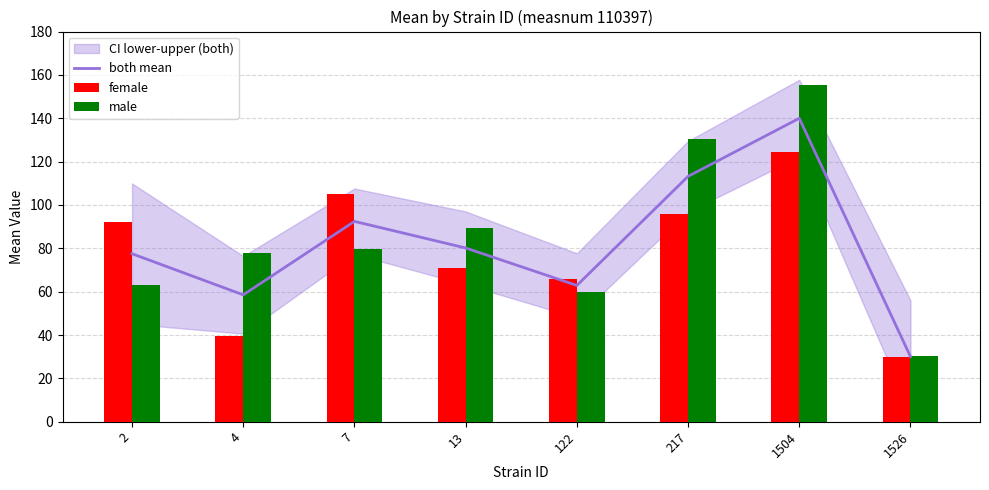

At how many categories does at least one series exceed 101?

3